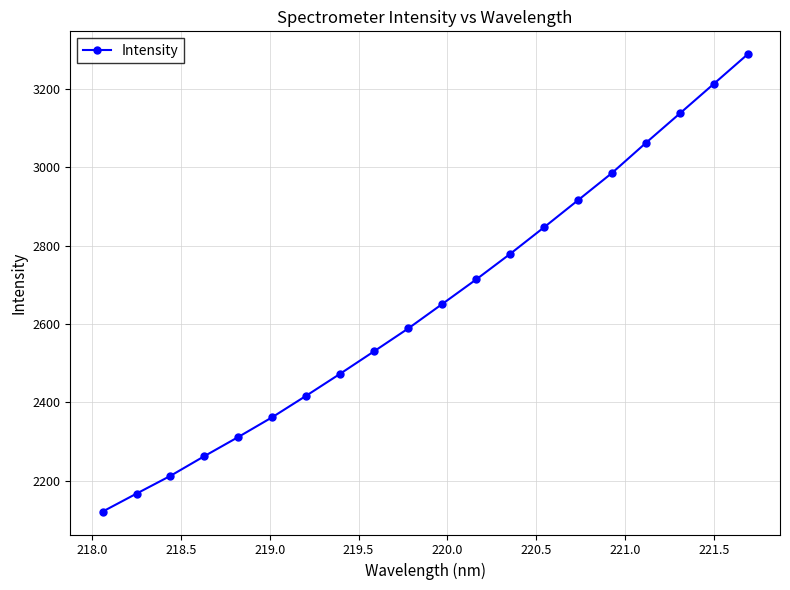

What is the minimum value shown in the chart?

2121.1